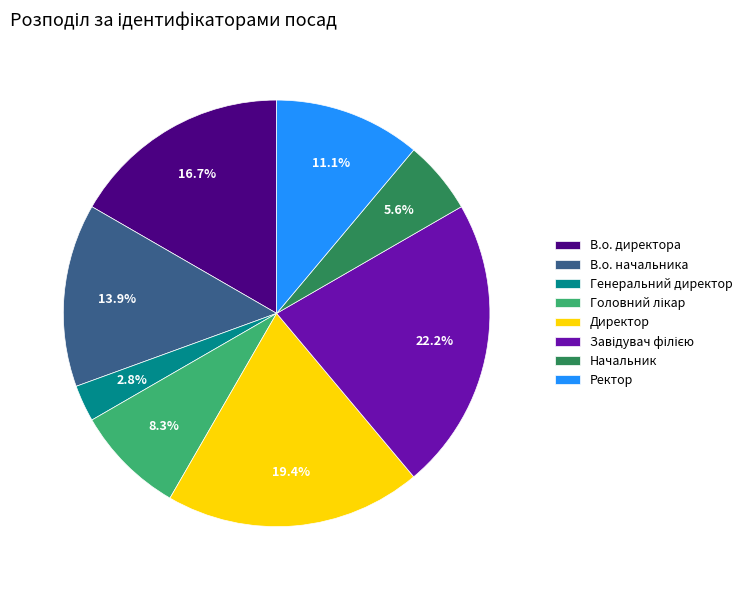

Do В.о. директора and Директор together represent more than half of the pie?

No